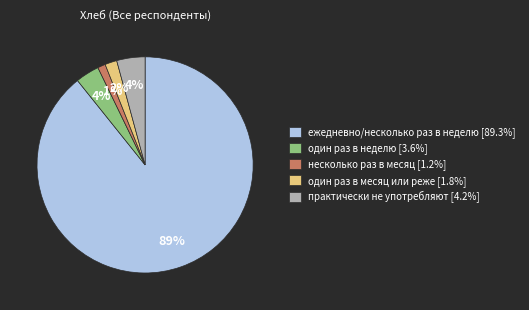

Do несколько раз в месяц [1.2%] and ежедневно/несколько раз в неделю [89.3%] together represent more than half of the pie?

Yes